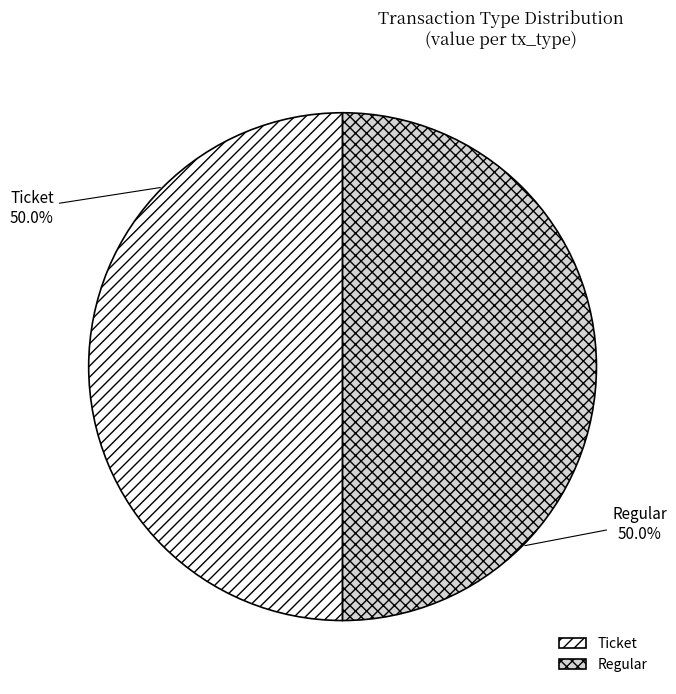

How much of the chart is everything except Ticket?

50.0%